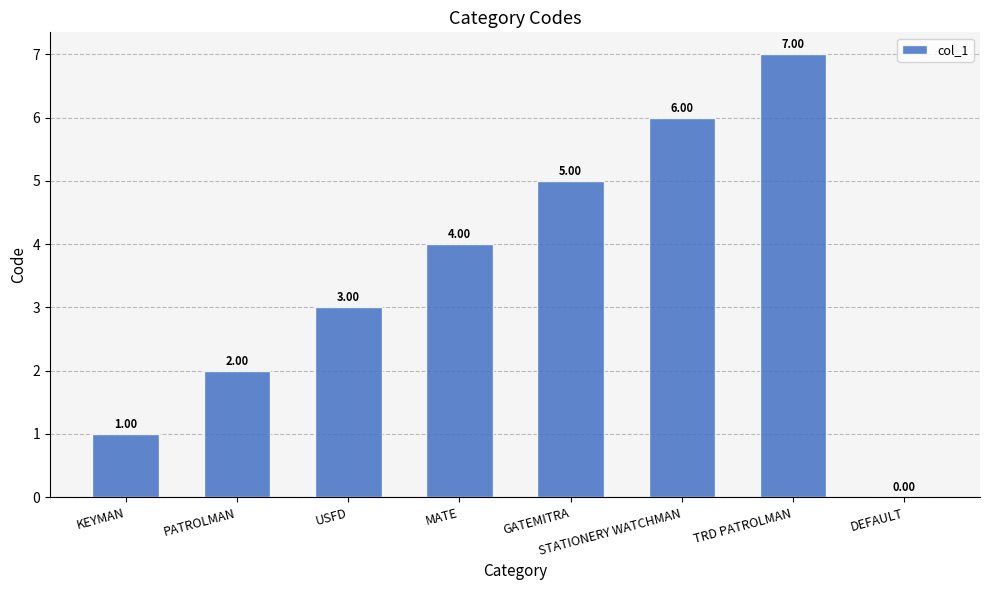

Is it true that the value at DEFAULT is 0?

True